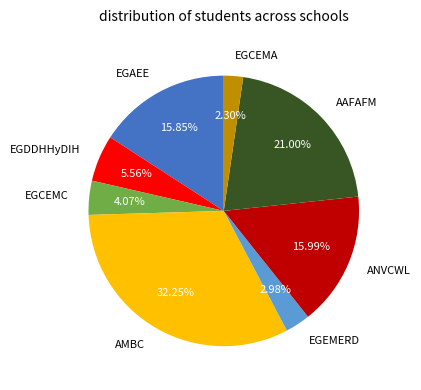

Do EGEMERD and EGDDHHyDIH together represent more than half of the pie?

No